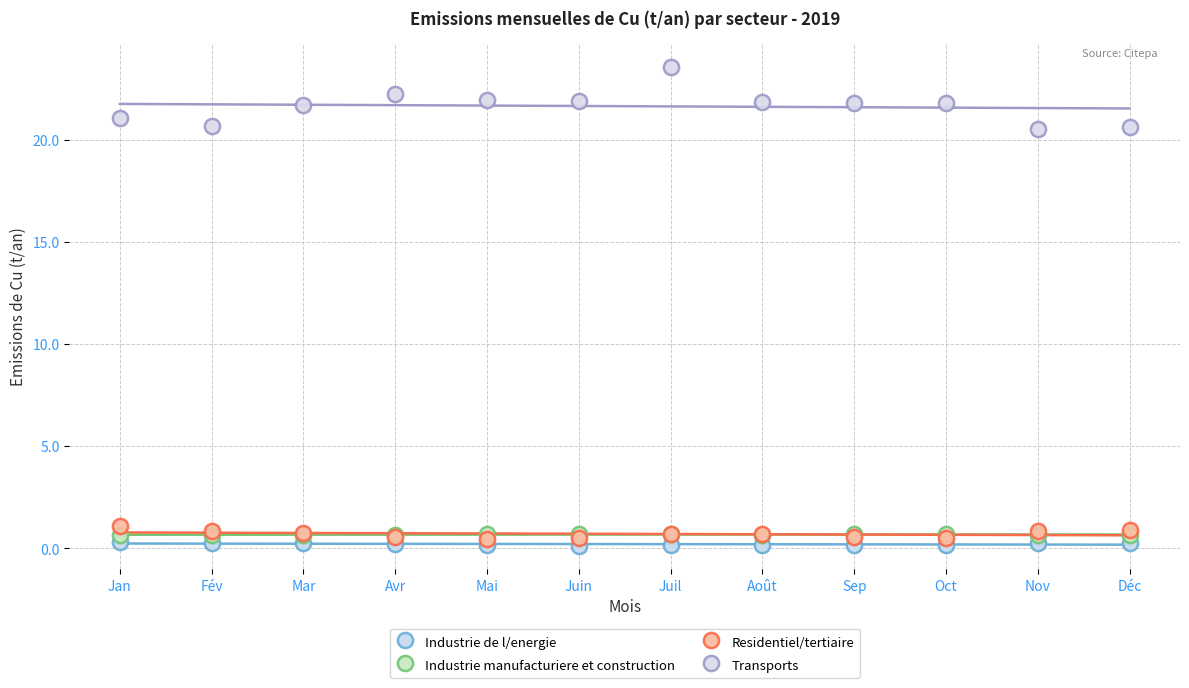

Which series contains the lowest Y value?

Industrie de l/energie